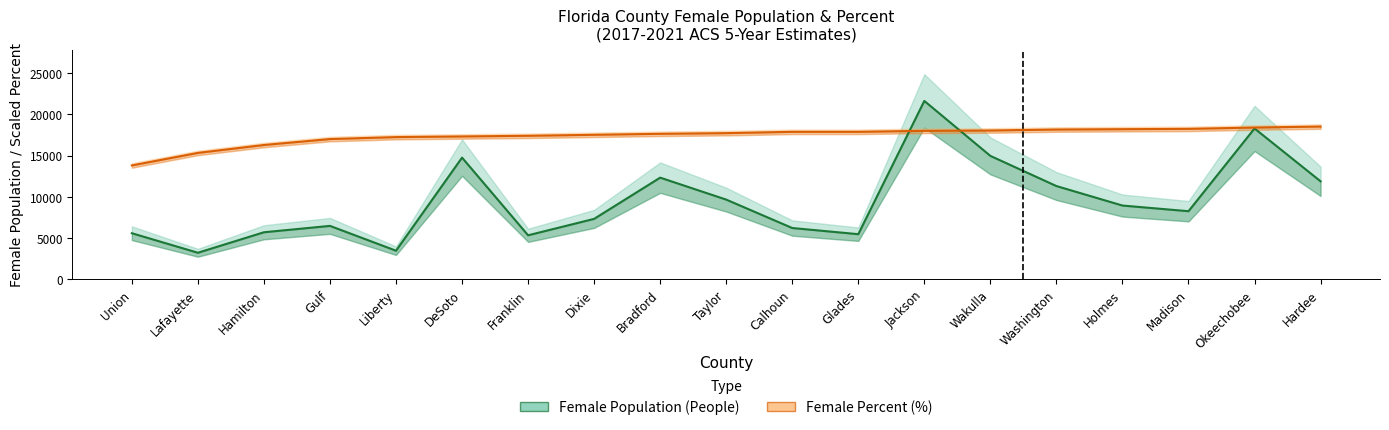

What is the total value across all series at Washington?

29455.0